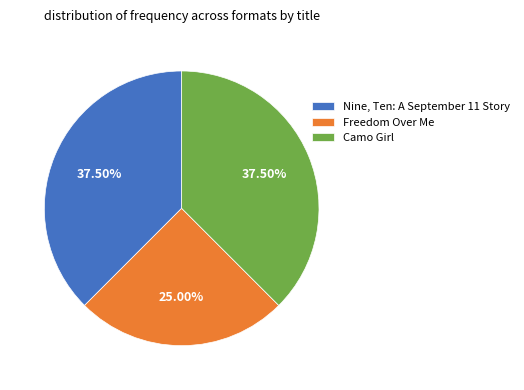

What is the smallest slice in the pie chart?

Freedom Over Me